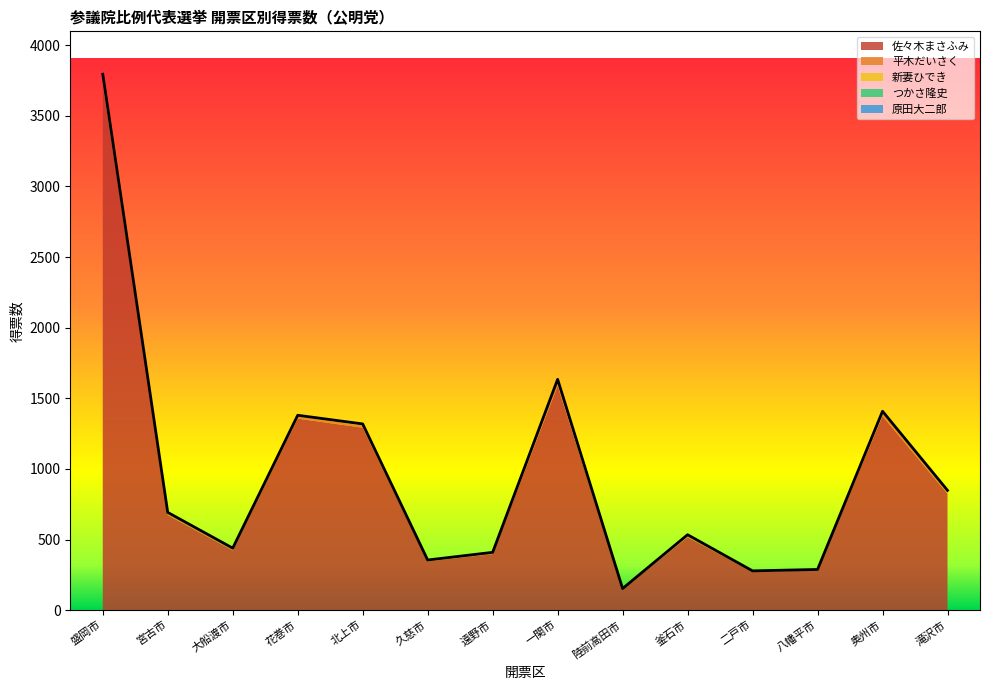

What is the greatest value displayed?

3721.9